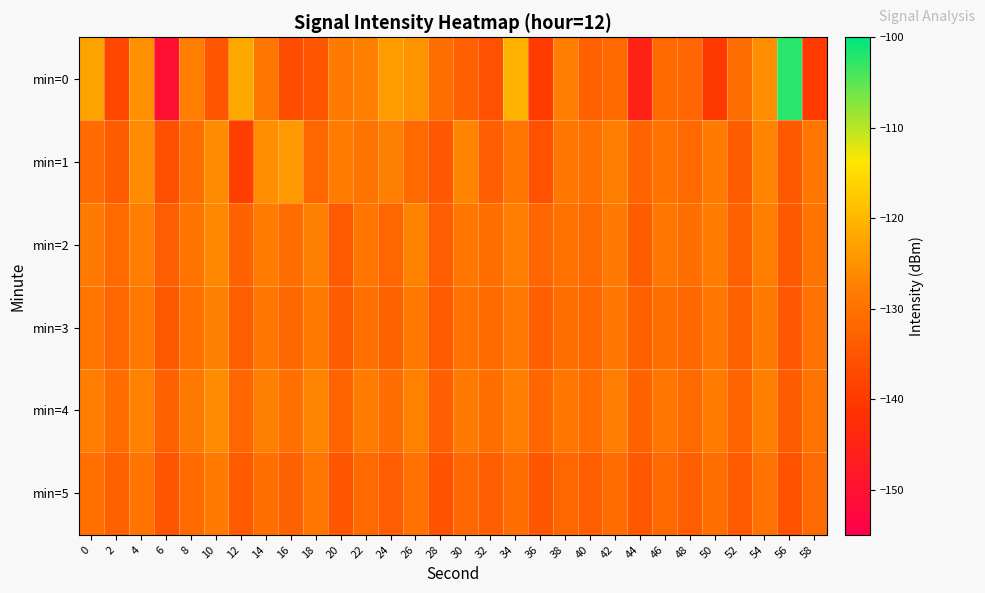

Reading left to right, transcribe all the data shown in this chart.

min=0: 0=-122.7	2=-137.5	4=-125.1	6=-150.3	8=-127.8	10=-134.8	12=-122.0	14=-129.0	16=-136.5	18=-134.8	20=-128.5	22=-127.4	24=-123.5	26=-124.7	28=-130.4	30=-133.0	32=-135.7	34=-120.5	36=-139.5	38=-127.8	40=-133.0	42=-131.5	44=-145.5	46=-131.5	48=-132.2	50=-140.2	52=-130.6	54=-125.7	56=-102.3	58=-140.1
min=1: 0=-130.9	2=-133.9	4=-125.9	6=-136.0	8=-130.8	10=-125.8	12=-139.0	14=-125.6	16=-123.9	18=-131.9	20=-128.0	22=-129.5	24=-127.3	26=-131.2	28=-134.5	30=-126.8	32=-133.1	34=-129.4	36=-135.7	38=-128.9	40=-130.2	42=-127.6	44=-132.4	46=-129.8	48=-131.5	50=-128.3	52=-133.9	54=-126.7	56=-134.2	58=-129.1
min=2: 0=-128.5	2=-131.2	4=-127.8	6=-133.4	8=-129.6	10=-126.3	12=-132.7	14=-128.1	16=-130.9	18=-127.5	20=-134.1	22=-129.3	24=-131.8	26=-127.2	28=-133.6	30=-128.8	32=-130.4	34=-127.9	36=-132.1	38=-129.7	40=-131.3	42=-128.4	44=-133.8	46=-129.2	48=-130.6	50=-128.0	52=-132.9	54=-127.6	56=-134.3	58=-129.5
min=3: 0=-129.3	2=-132.1	4=-128.6	6=-134.2	8=-130.1	10=-127.4	12=-133.5	14=-129.0	16=-131.7	18=-128.3	20=-133.9	22=-130.2	24=-132.5	26=-128.7	28=-134.0	30=-129.8	32=-131.1	34=-128.5	36=-133.3	38=-130.5	40=-131.9	42=-128.9	44=-133.0	46=-130.4	48=-131.6	50=-129.1	52=-132.8	54=-128.2	56=-134.5	58=-130.0
min=4: 0=-127.9	2=-130.8	4=-127.2	6=-132.9	8=-128.7	10=-125.9	12=-131.8	14=-127.5	16=-130.1	18=-126.8	20=-132.4	22=-128.0	24=-130.7	26=-127.1	28=-133.2	30=-128.4	32=-130.3	34=-127.6	36=-132.0	38=-129.1	40=-130.9	42=-127.8	44=-132.6	46=-129.3	48=-131.2	50=-128.1	52=-132.3	54=-127.4	56=-133.8	58=-129.6
min=5: 0=-130.2	2=-133.0	4=-129.5	6=-135.1	8=-131.0	10=-128.3	12=-134.0	14=-130.5	16=-132.8	18=-129.4	20=-135.0	22=-131.3	24=-133.6	26=-129.9	28=-135.4	30=-131.6	32=-133.1	34=-130.6	36=-134.7	38=-131.9	40=-133.4	42=-130.8	44=-134.5	46=-131.5	48=-133.2	50=-130.3	52=-134.1	54=-129.7	56=-135.3	58=-131.2